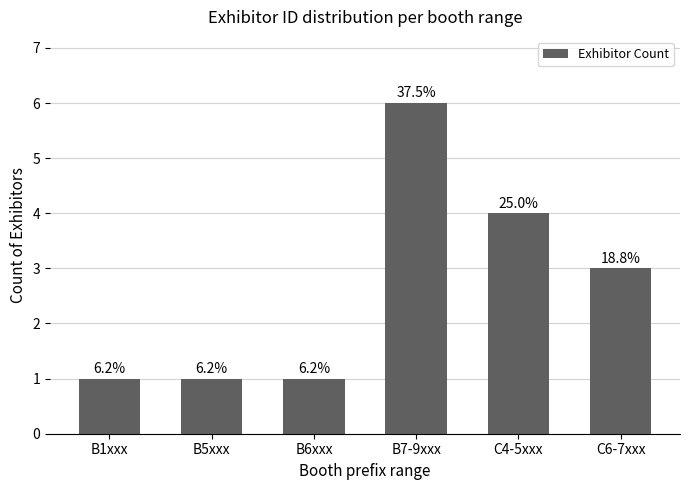

Which category has the highest value across all series?

B7-9xxx